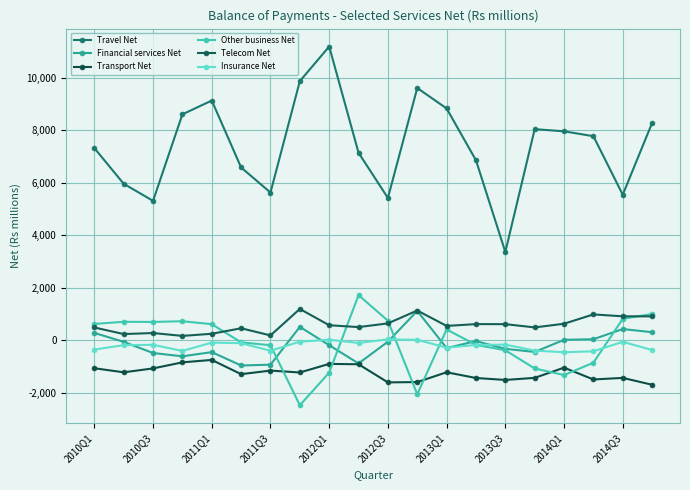

What is the minimum value shown in the chart?

-2465